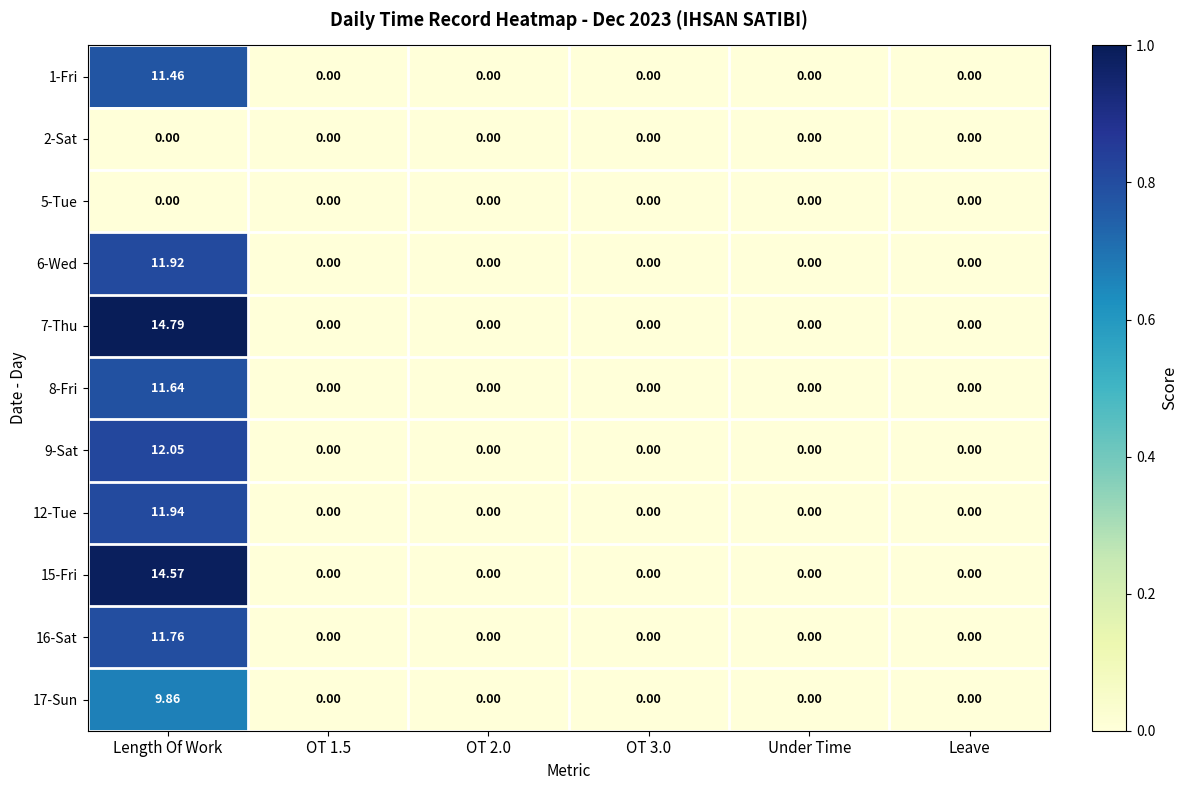

At which category is the sum across all series the highest?

Length Of Work